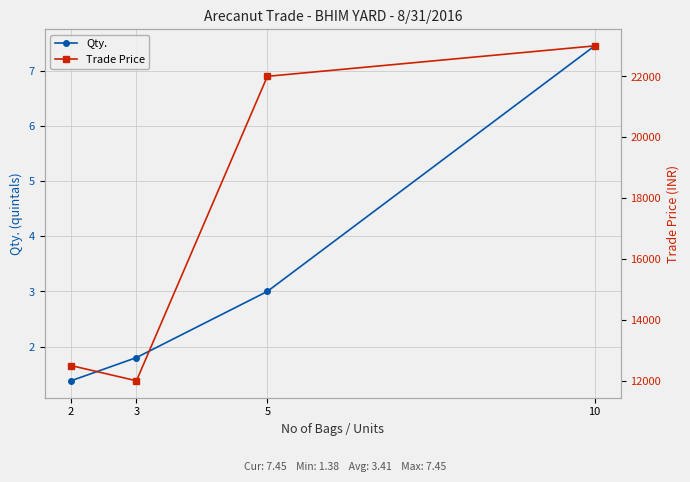

At which label does Qty. first exceed 3?

10